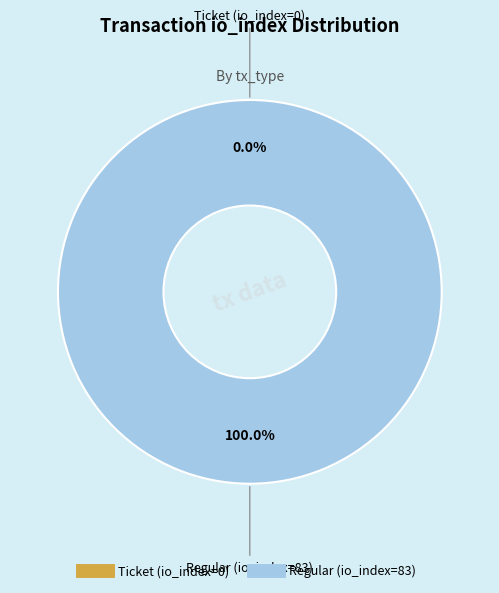

Does Ticket (io_index=0) account for over 50% of the chart?

No